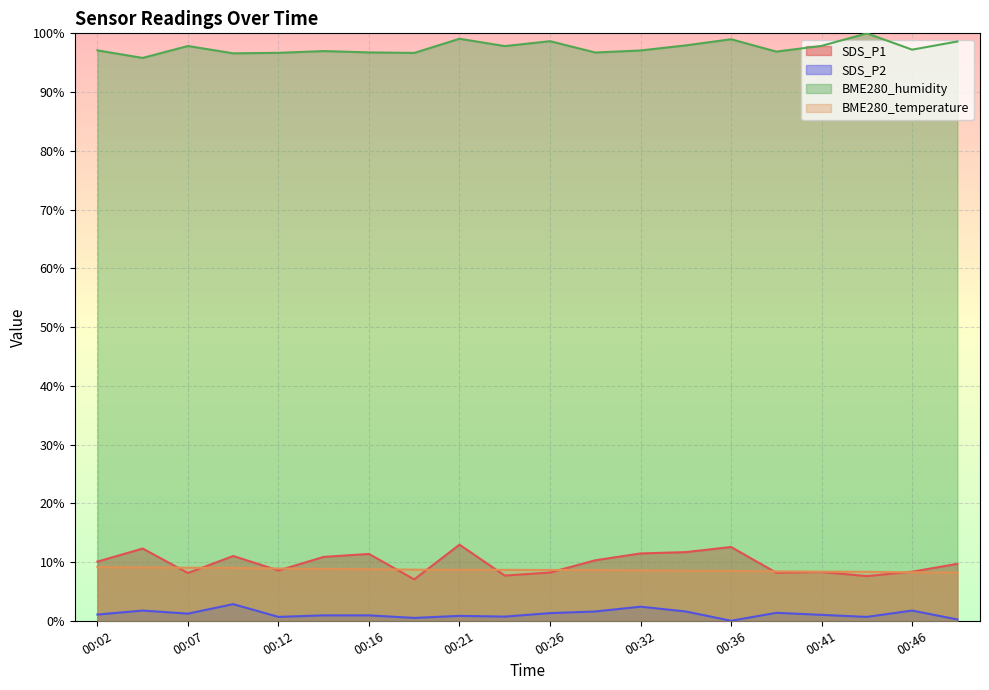

True or false: BME280_temperature and SDS_P2 cross at least once.

False